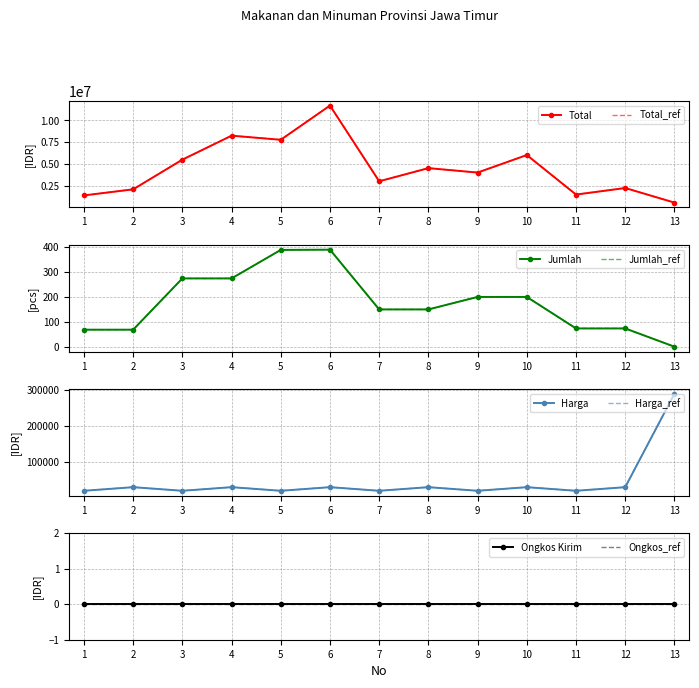

Which series has the largest total across all categories?

Total